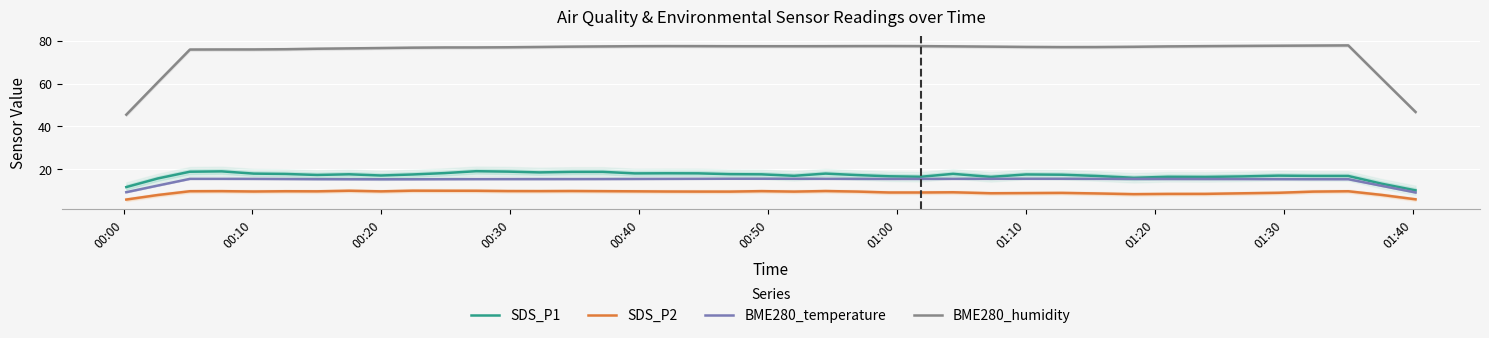

What is the maximum value for SDS_P1?

19.1